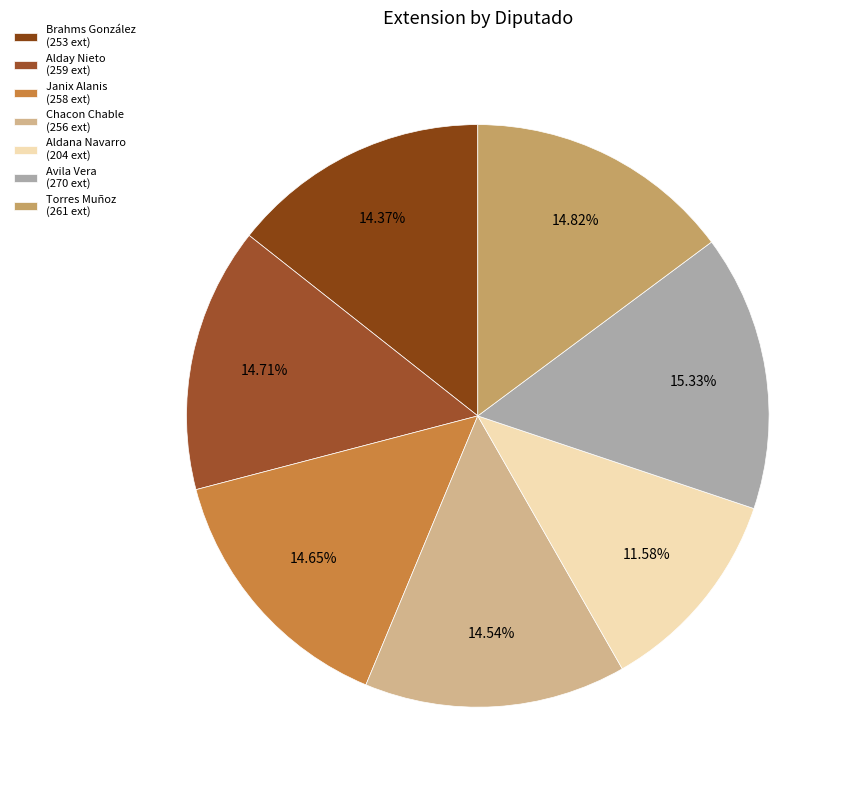

Rank the categories by value from lowest to highest.

Luis Humberto Aldana Navarro (XVII), Guillermo Andrés Brahms González (XVII), José María Chacon Chable (XVII), Issac Janix Alanis (XVII), Hugo Alday Nieto (XVII), Yohanet Teodula Torres Muñoz (XVII), Mildred Concepción Avila Vera (XVII)